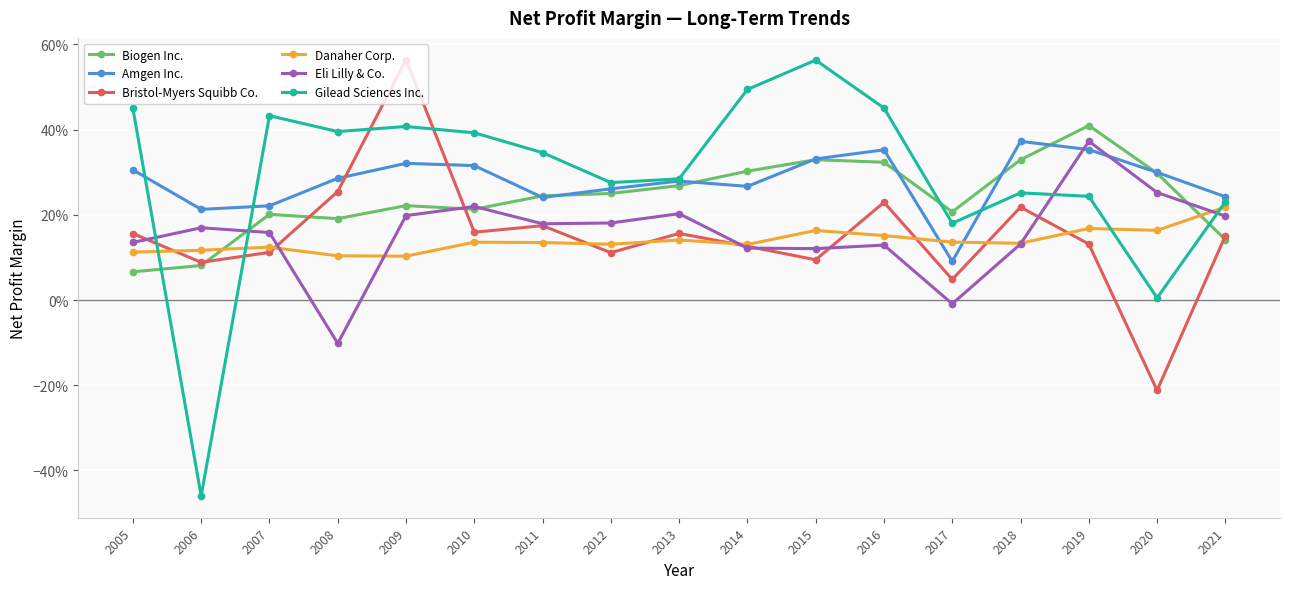

Is this an area chart (filled region under the line)?

No